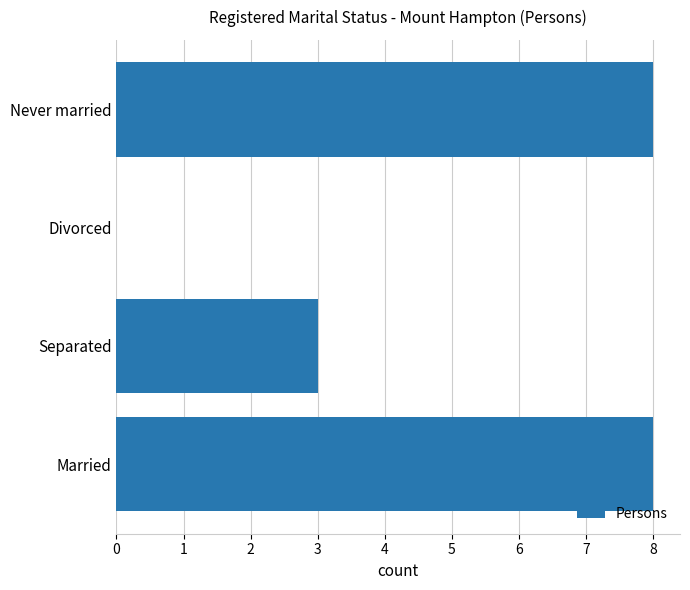

What is the sum of the values at Separated and Divorced?

3